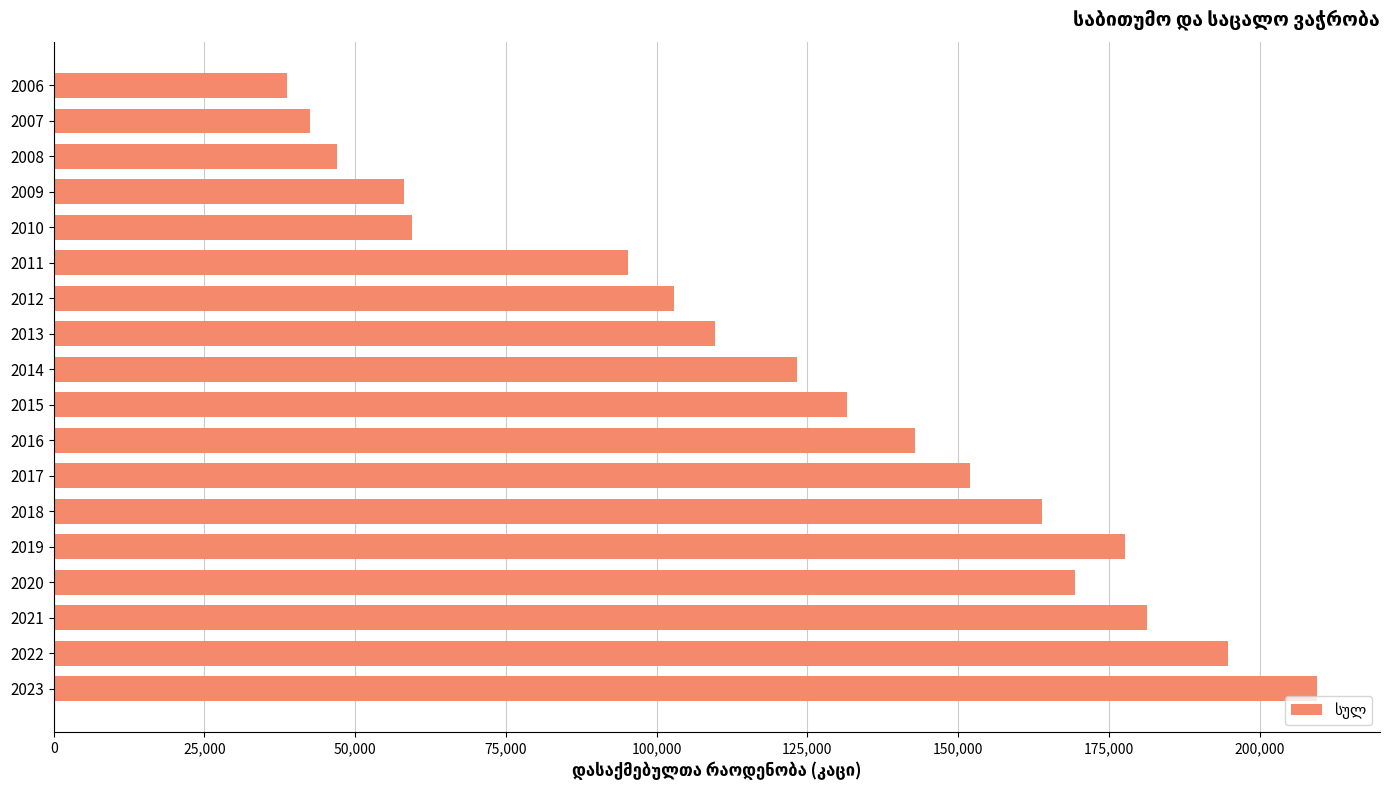

Which category has the lowest value across all series?

2006